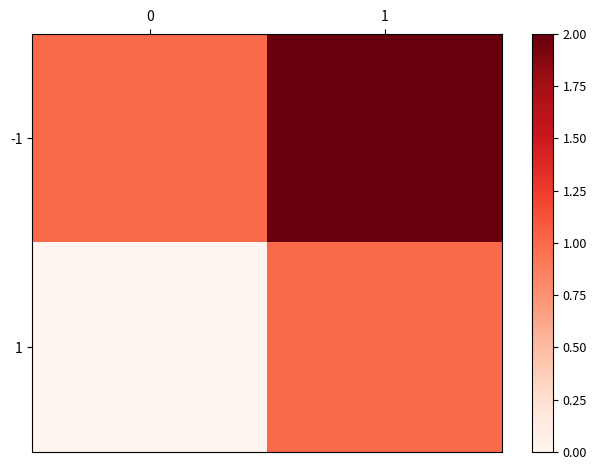

Reading left to right, extract all data points from this chart.

-1: 0=1	1=2
1: 0=0	1=1